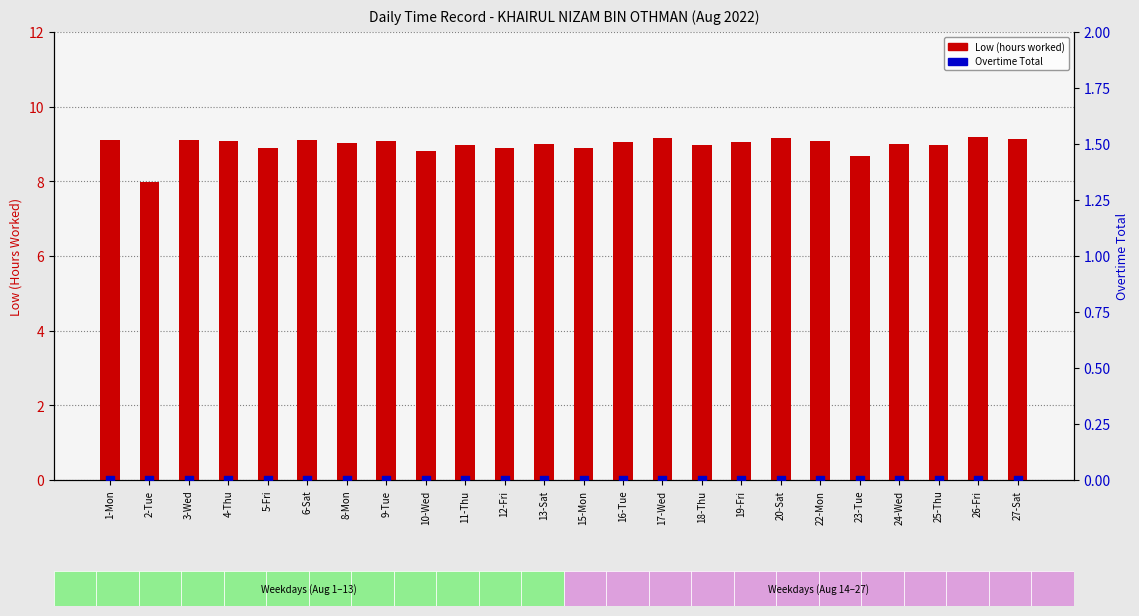

At how many categories does at least one series exceed 8?

23